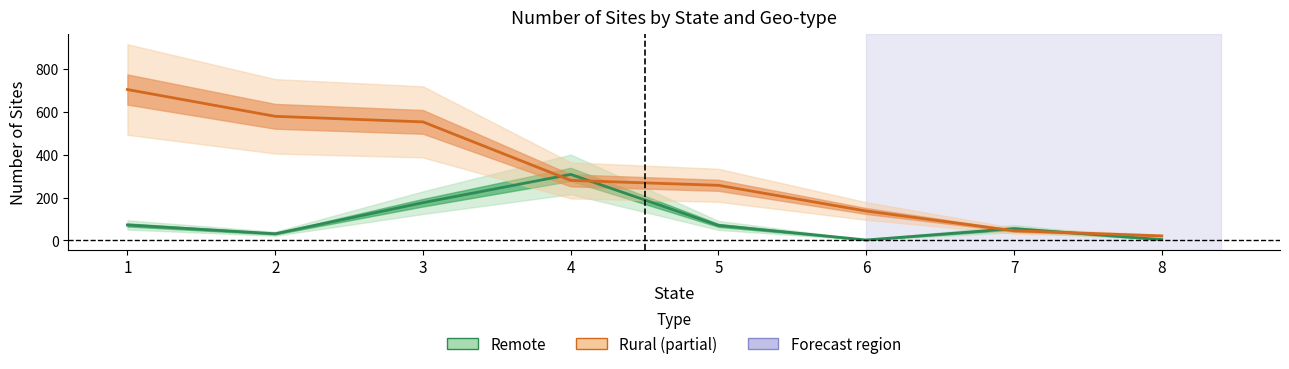

At 6, list the series in order from largest to smallest.

Rural, Remote